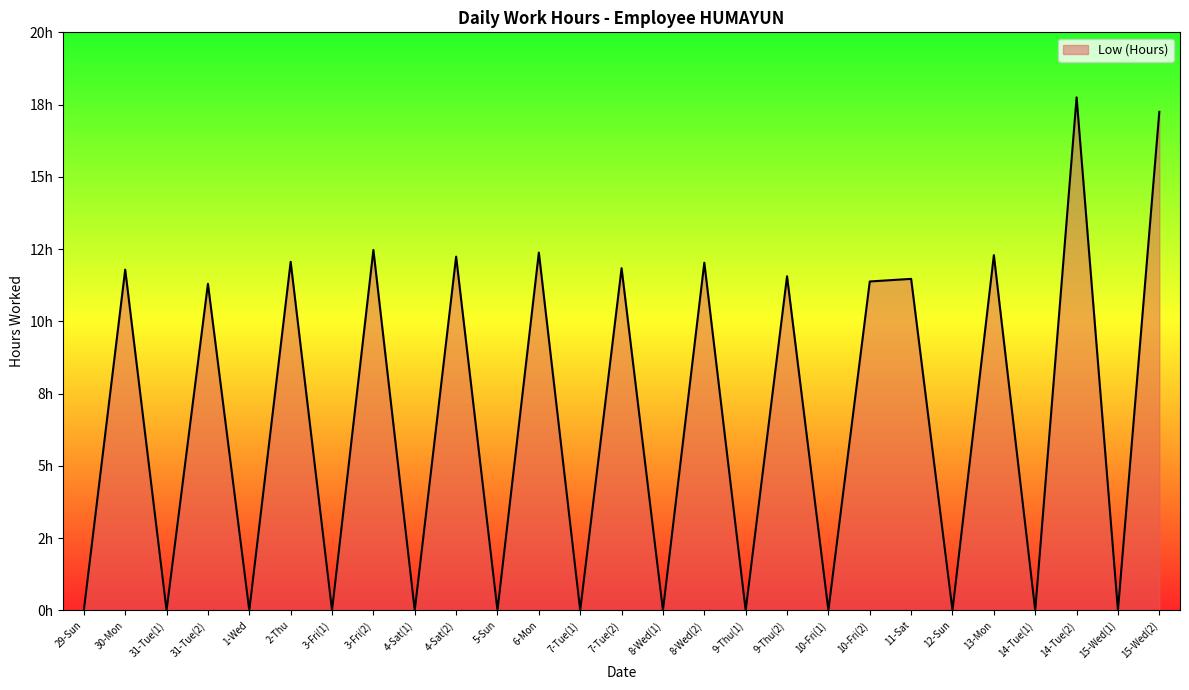

Where is the first local minimum?

31-Tue(1)